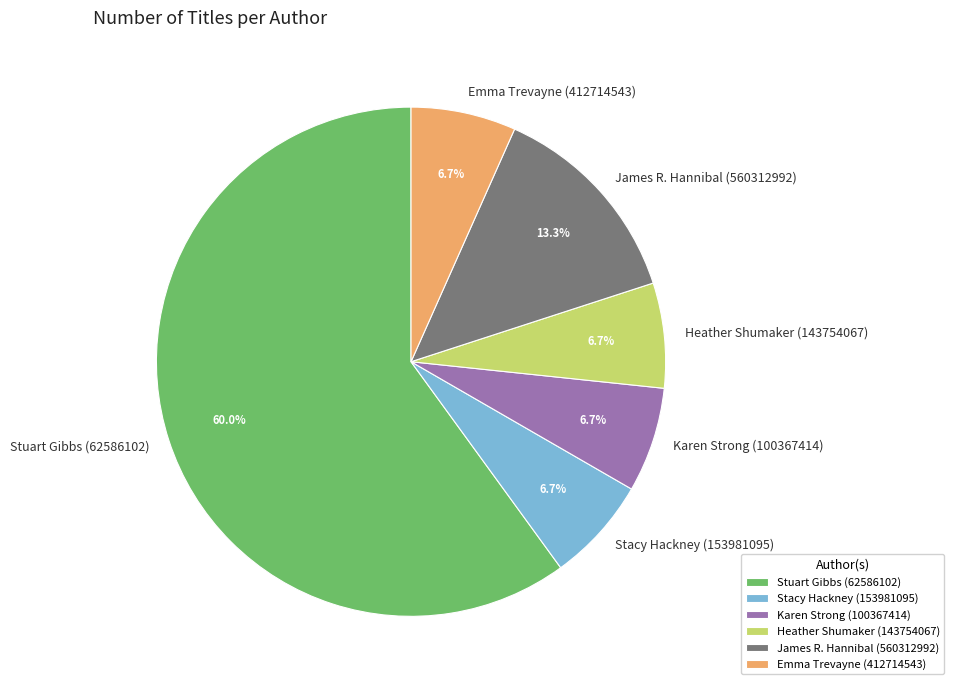

Which has a higher value, Heather Shumaker (143754067) or Stuart Gibbs (62586102)?

Stuart Gibbs (62586102)